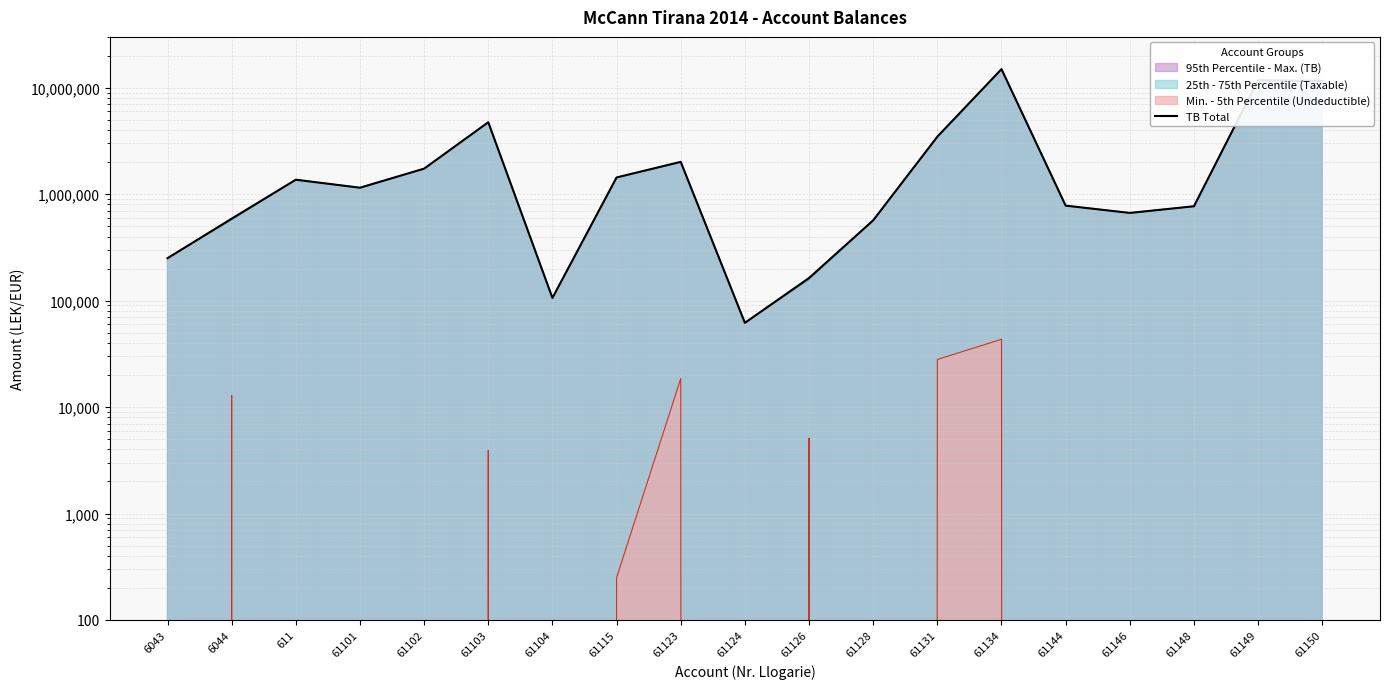

Does the chart display data point markers on the line(s)?

No